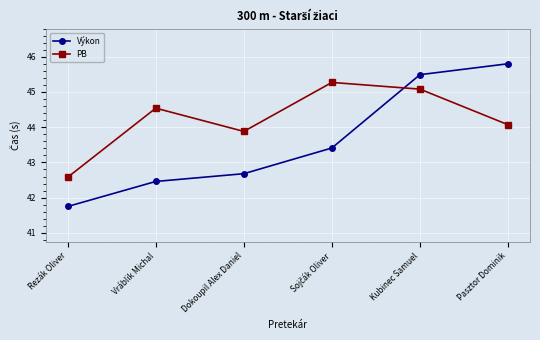

Which series changed the most between Dokoupil Alex Daniel and Kubinec Samuel?

Výkon